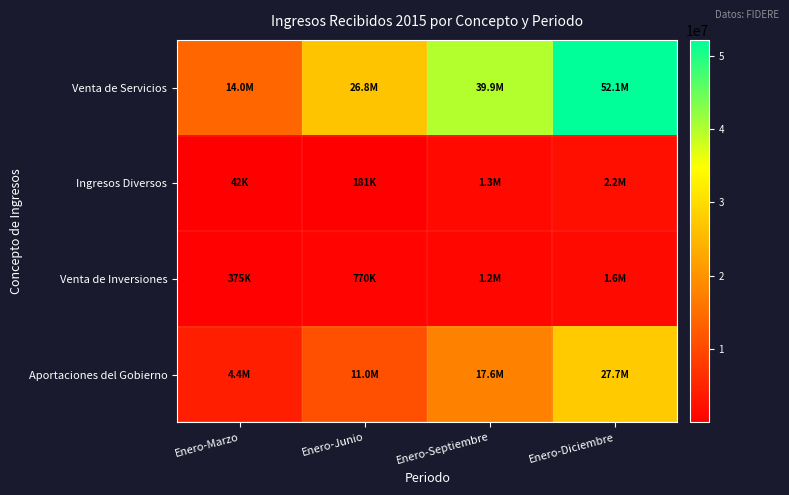

Between Enero-Septiembre and Enero-Diciembre, which series saw the biggest shift?

Venta de Servicios